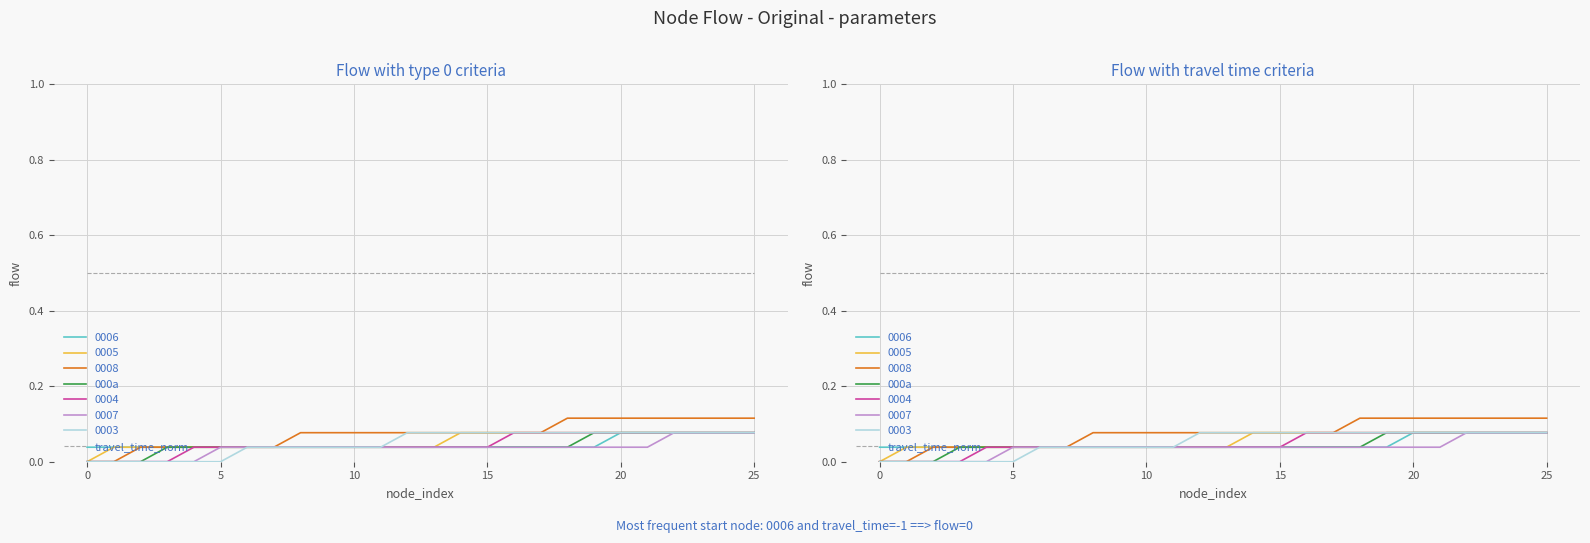

Does the chart have visible grid lines?

Yes